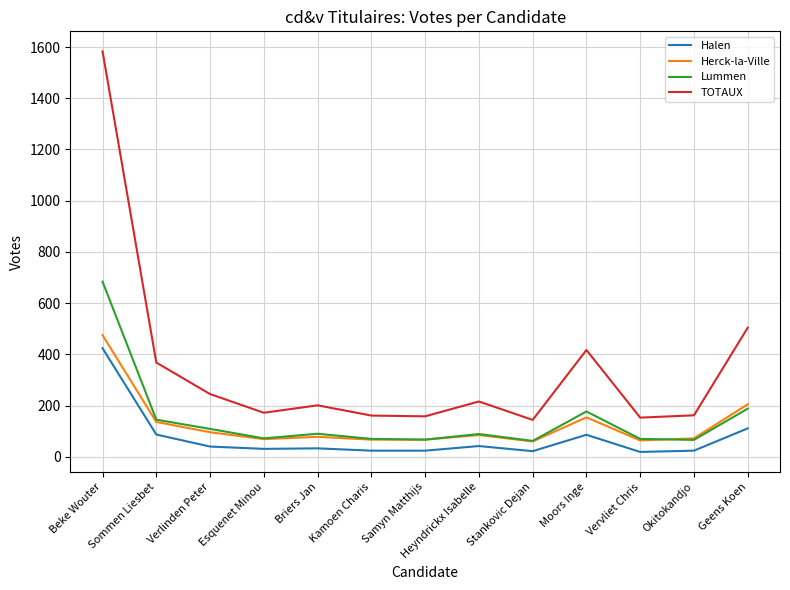

Is the value of TOTAUX at Stankovic Dejan greater than the value of Halen at Geens Koen?

Yes